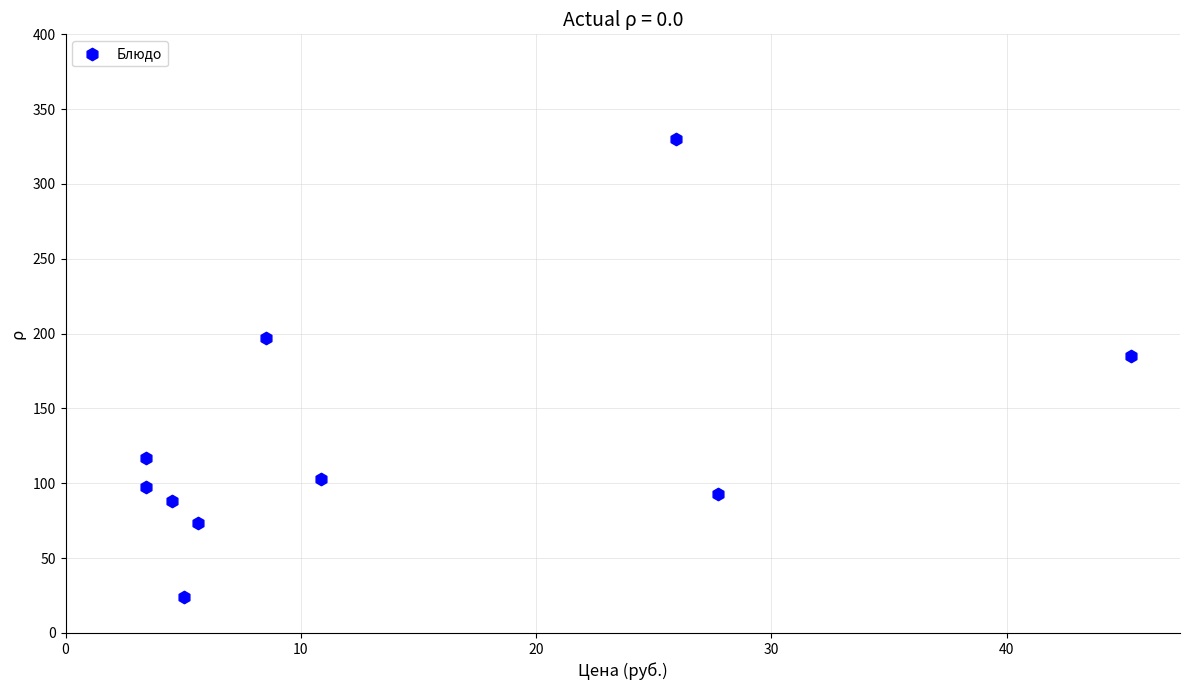

What Y value in the scatter plot is closest to 176?

185.3